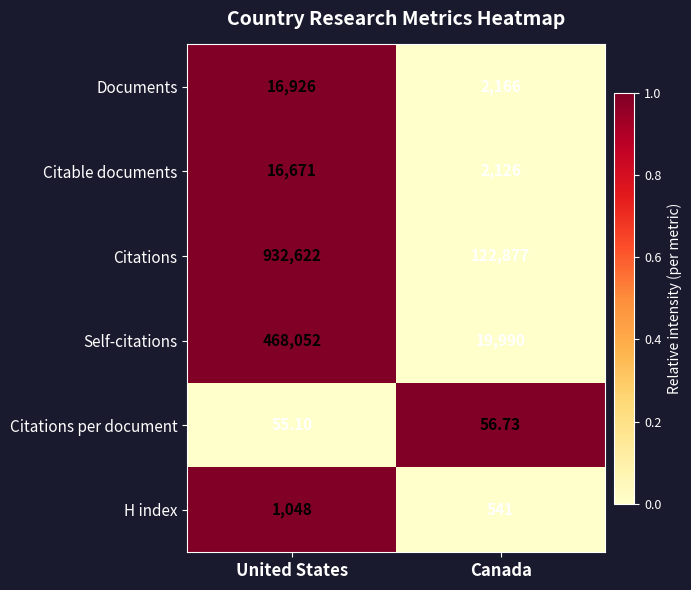

How many distinct data groups are displayed?

6